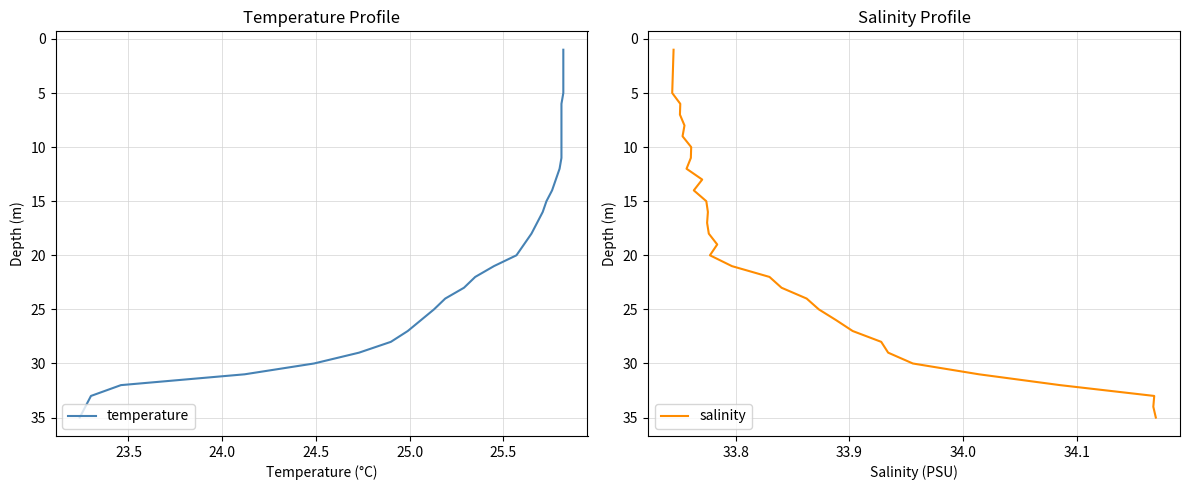

True or false: temperature and salinity intersect in this chart.

False